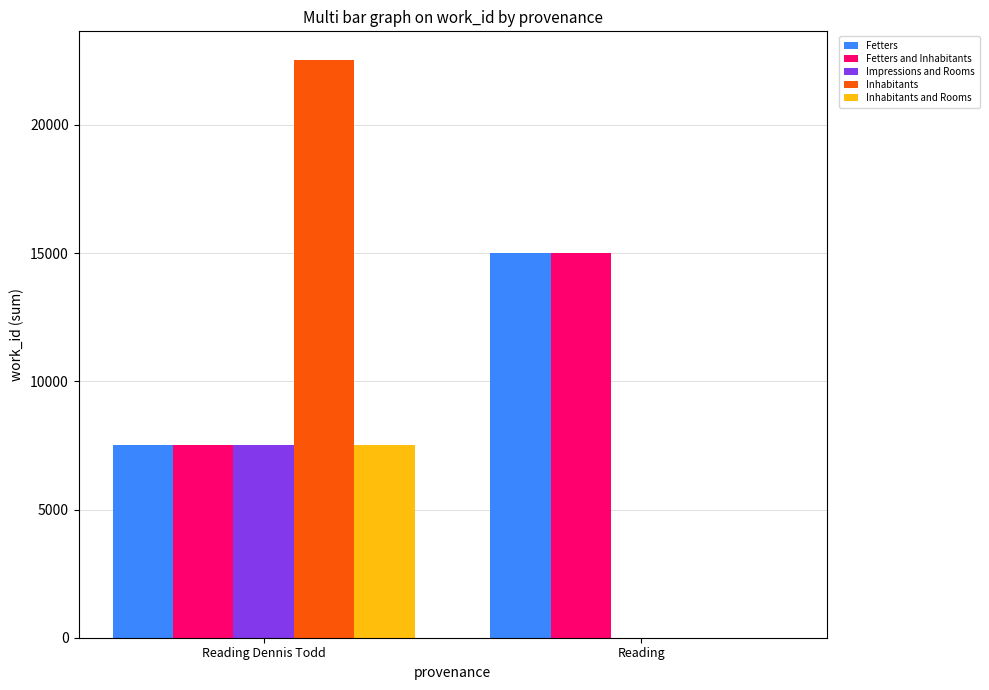

Which series changed the most between Reading Dennis Todd and Reading?

Inhabitants